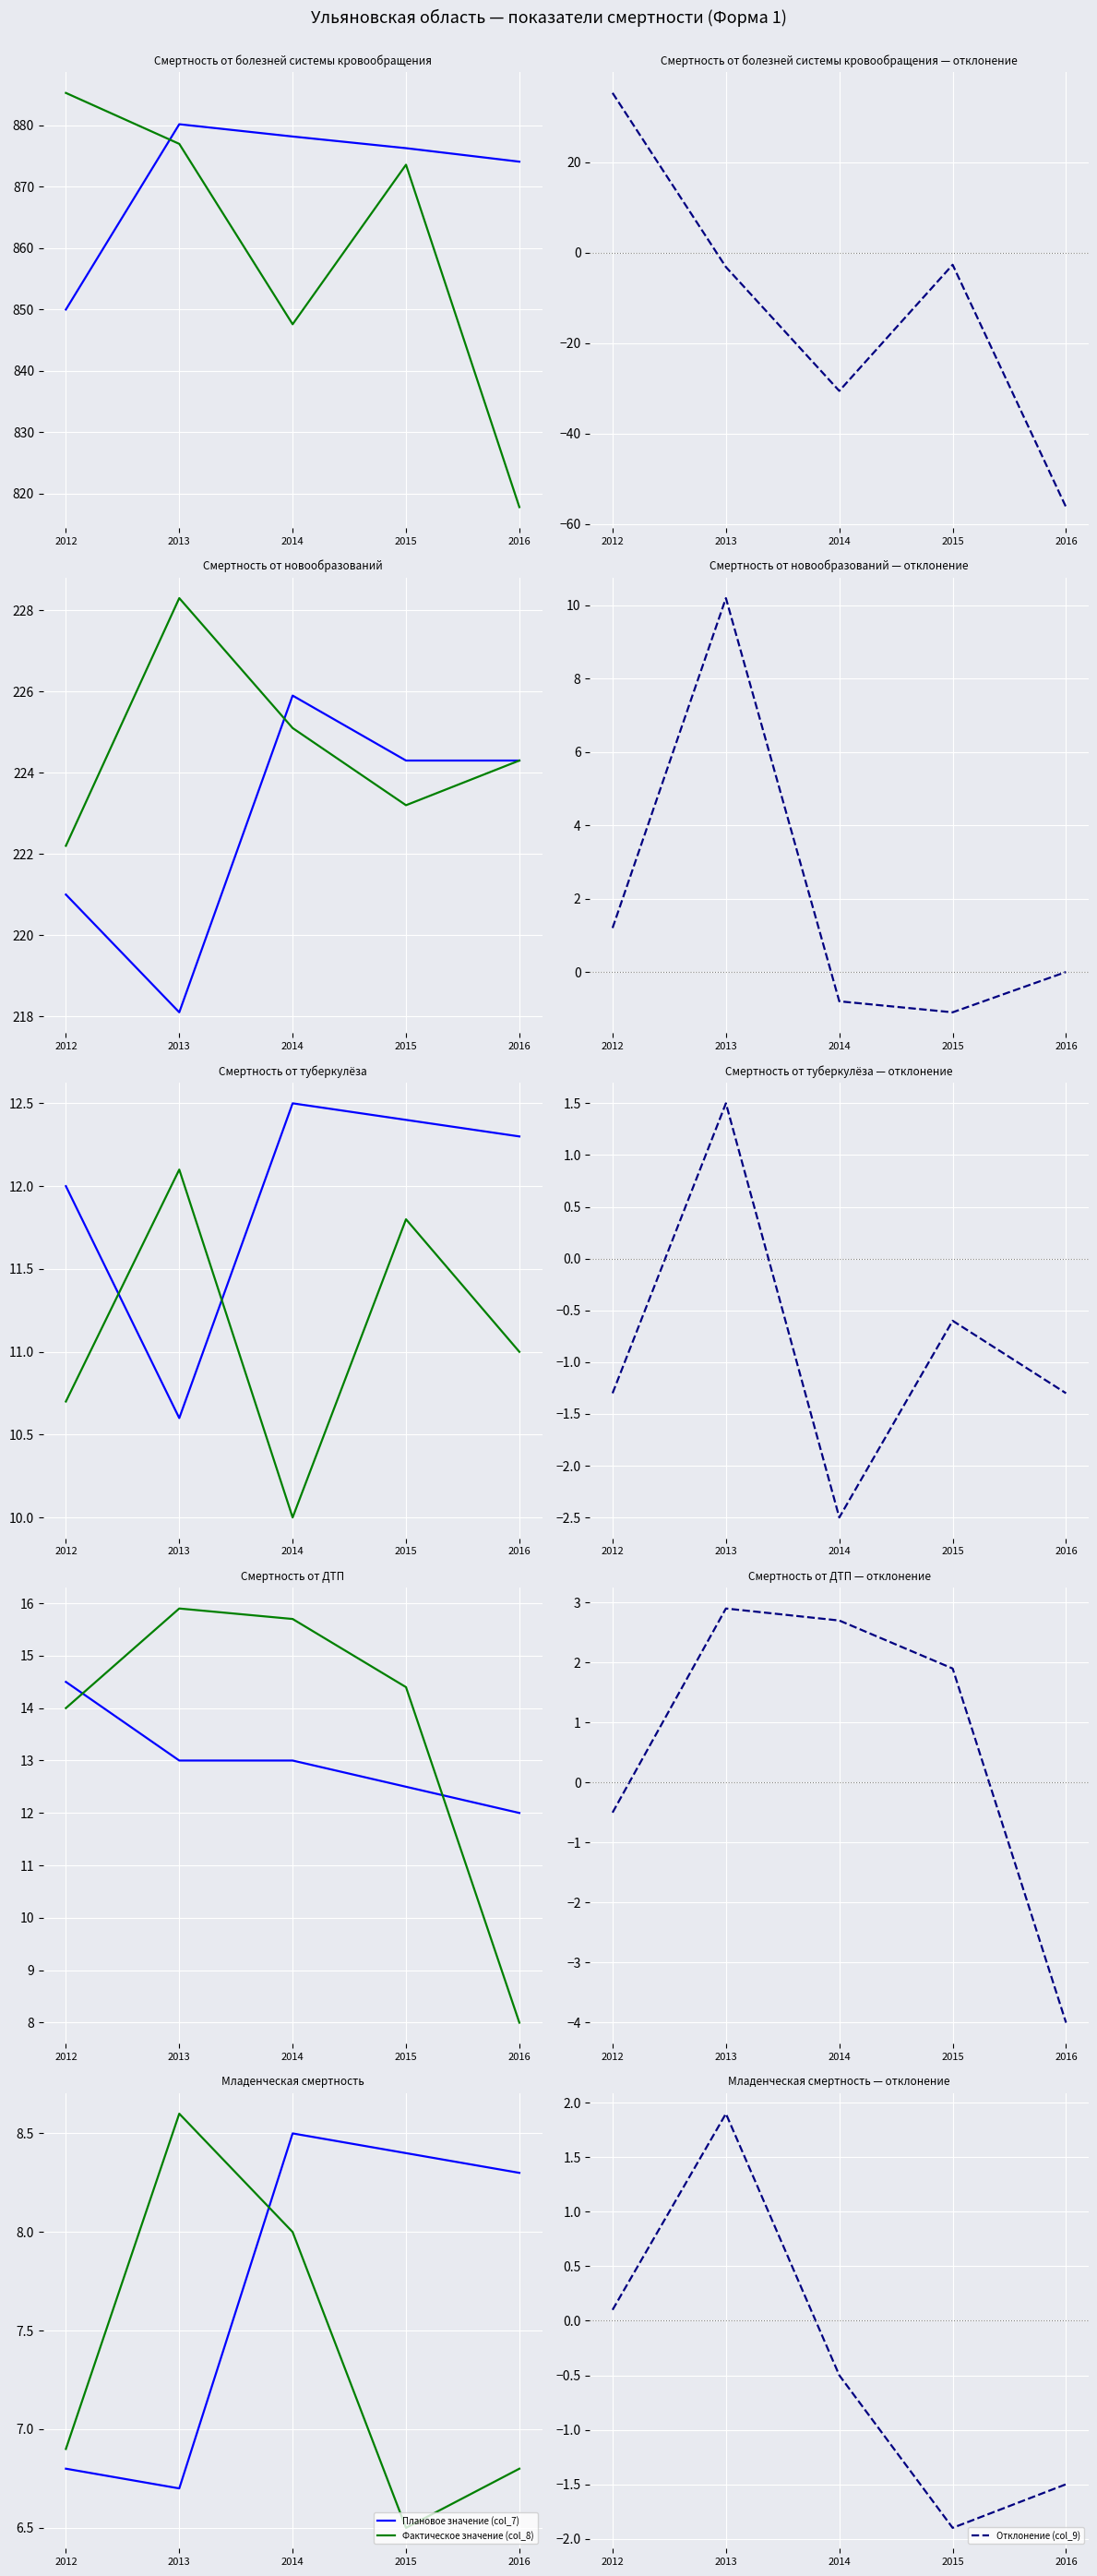

Which series changed the most between 2013 and 2014?

Отклонение (col_9)